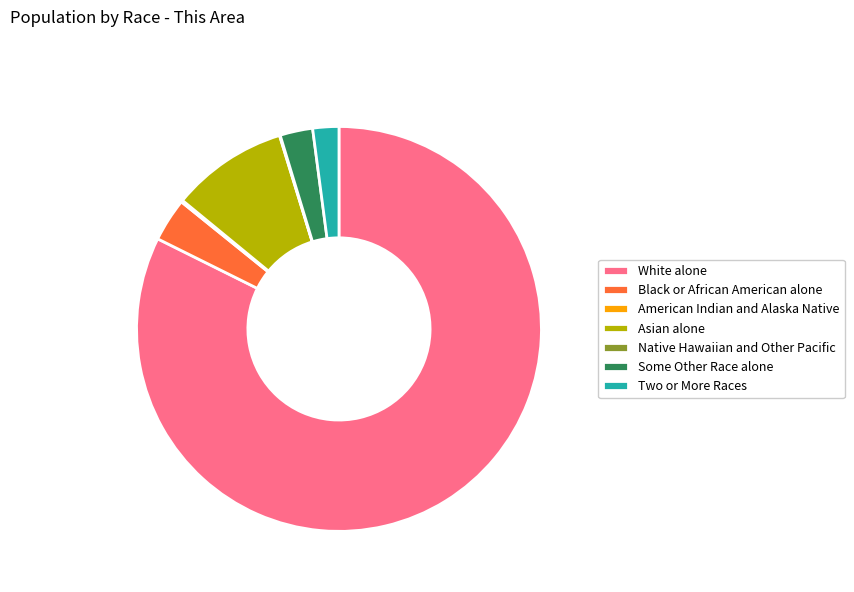

Does White alone represent more than half of the total?

Yes